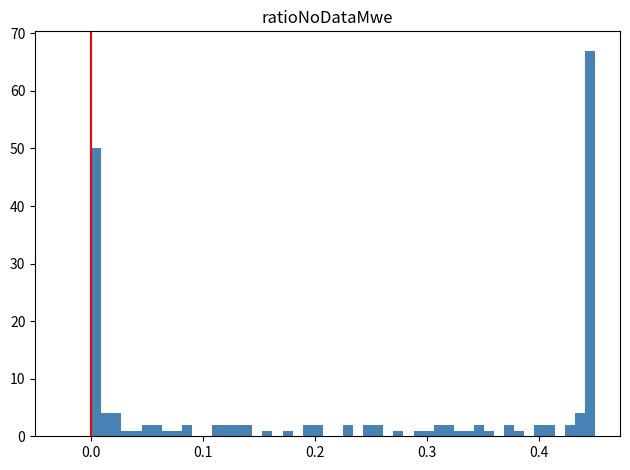

Read against the x-axis, roughly where is the centre of the tallest bar?

0.45